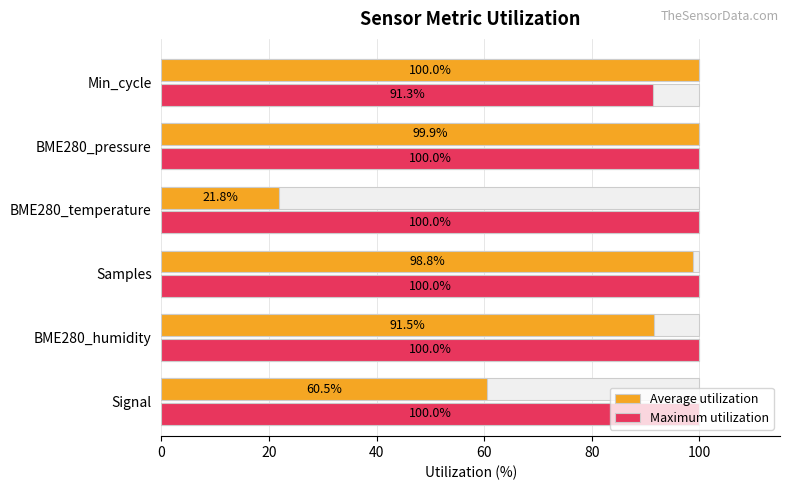

What is the average value of the Maximum utilization series?

98.6